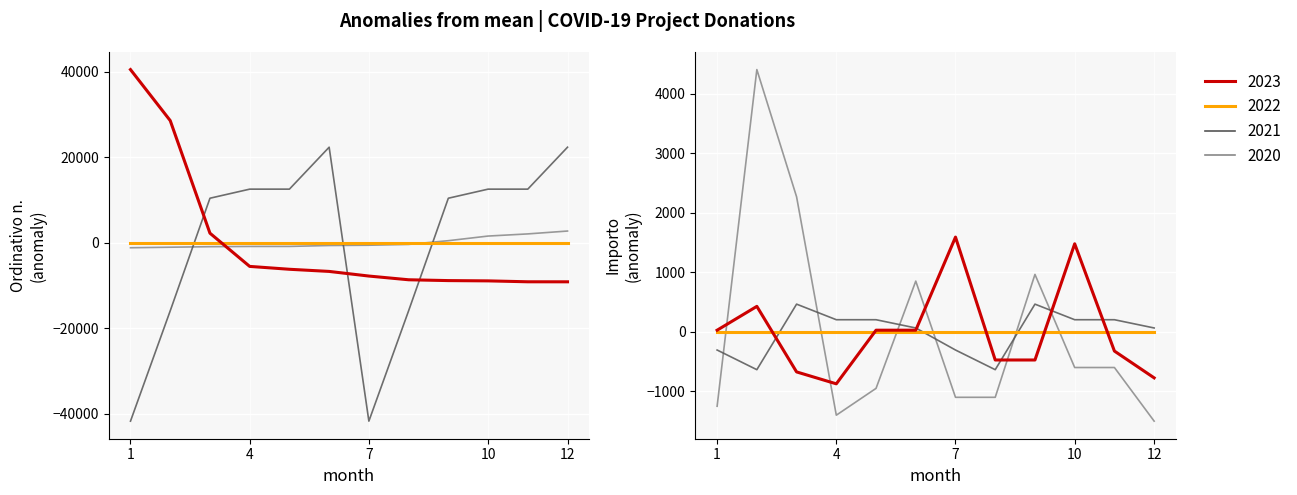

How many values in the 2023 series are below -6739?

7